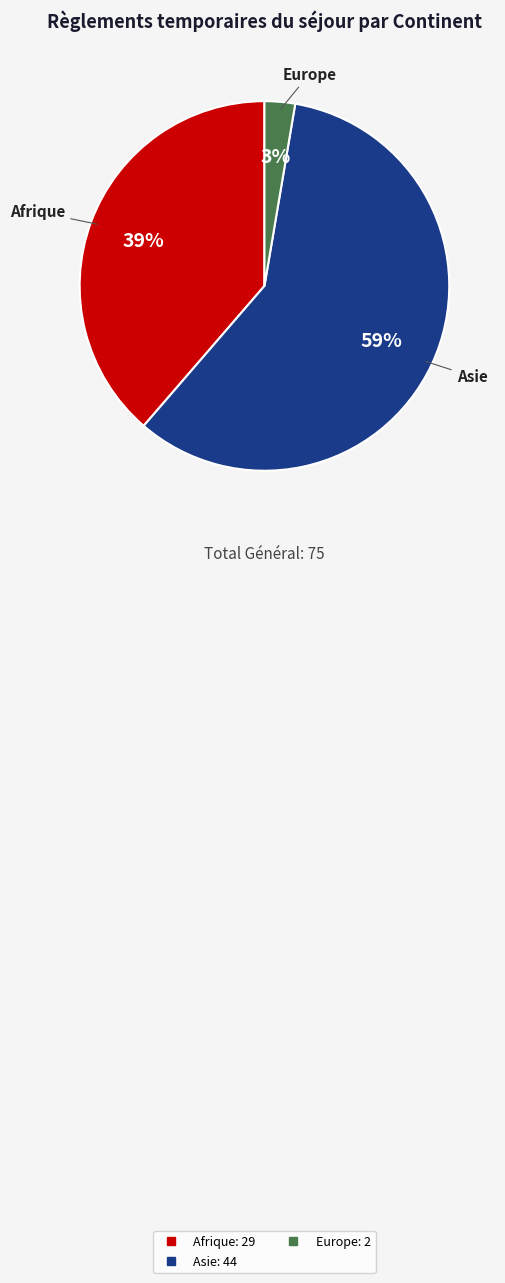

To the nearest percent, what is the average slice percentage?

33%